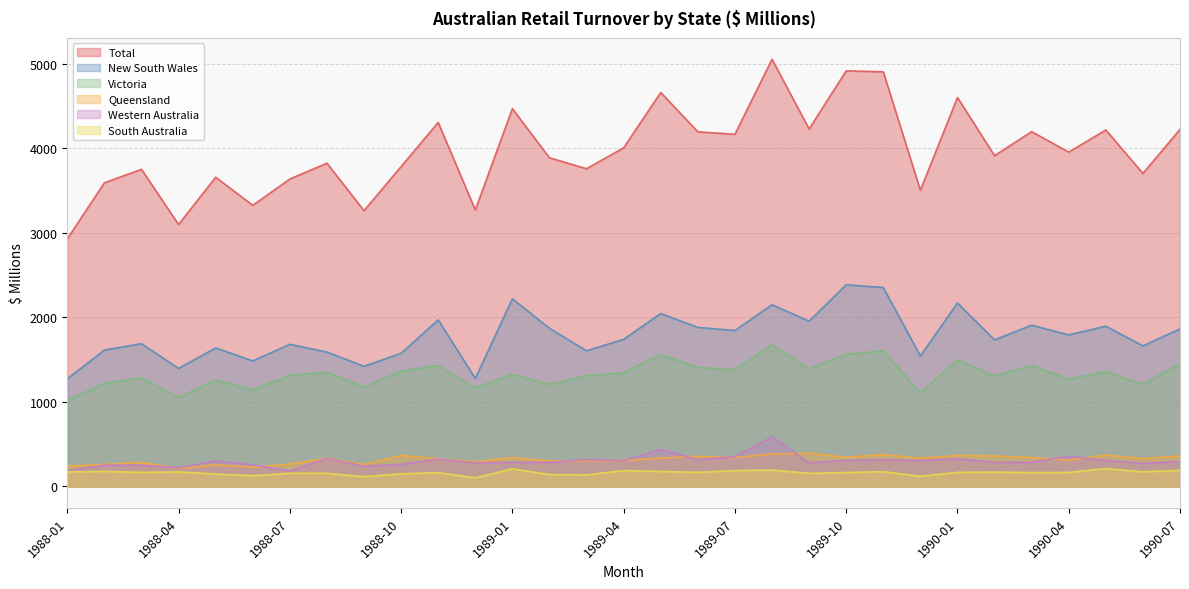

What is the difference between the highest and lowest values at 1989-04?

3816